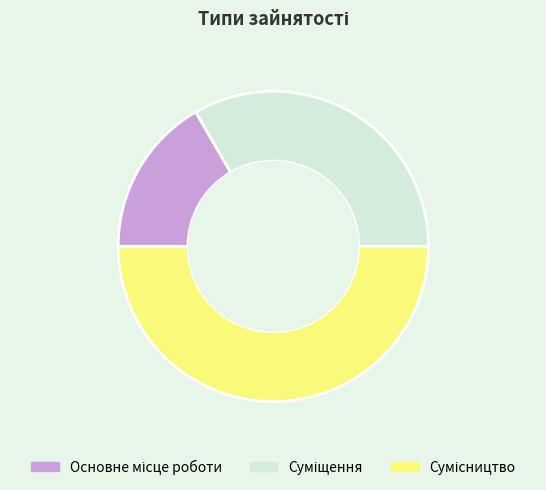

Does any single category account for the majority?

No